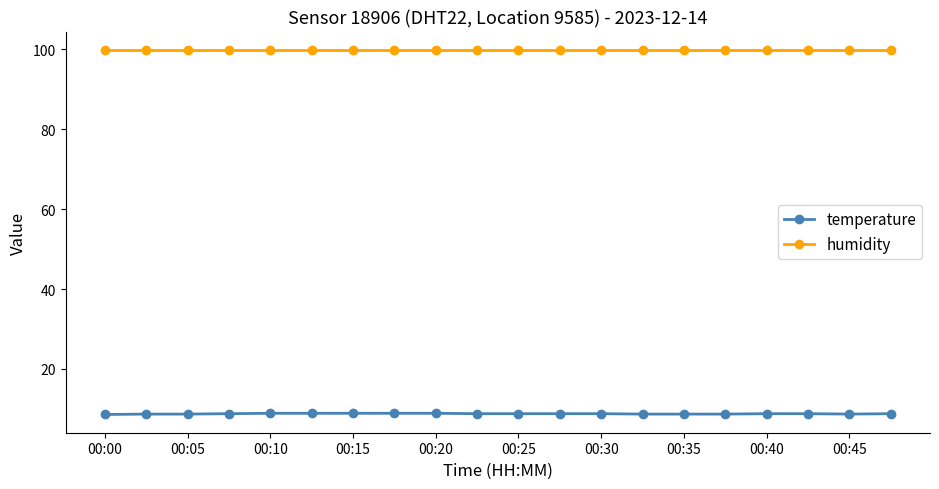

List the series in order of their peak value, lowest first.

temperature, humidity